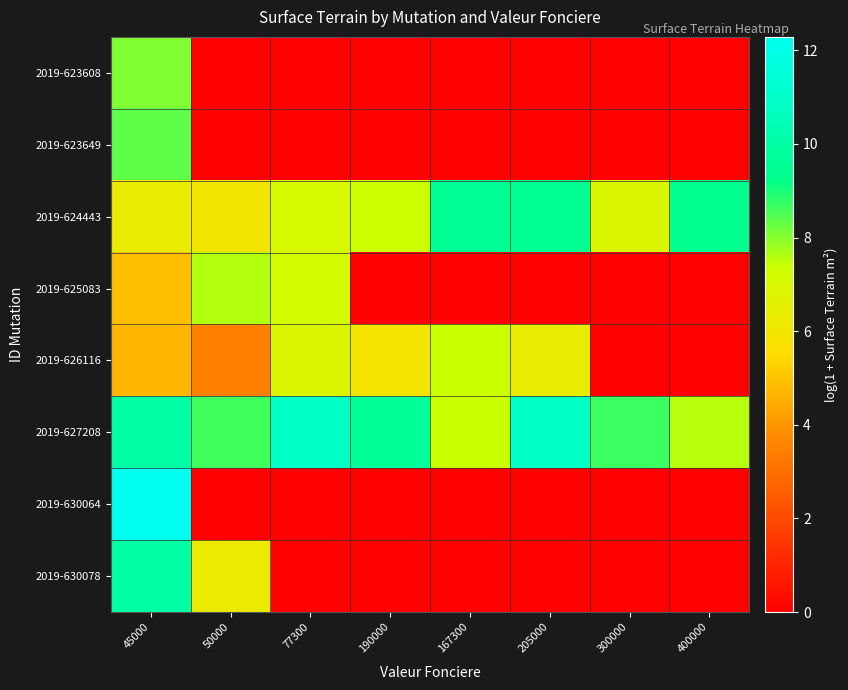

Reading left to right, transcribe all the data shown in this chart.

2019-623608: 45000=8.1	50000=0.0	77300=0.0	190000=0.0	167300=0.0	205000=0.0	300000=0.0	400000=0.0
2019-623649: 45000=8.4	50000=0.0	77300=0.0	190000=0.0	167300=0.0	205000=0.0	300000=0.0	400000=0.0
2019-624443: 45000=6.3	50000=6.0	77300=7.0	190000=7.3	167300=9.5	205000=9.5	300000=6.9	400000=9.4
2019-625083: 45000=4.9	50000=7.6	77300=7.1	190000=0.0	167300=0.0	205000=0.0	300000=0.0	400000=0.0
2019-626116: 45000=4.7	50000=3.5	77300=6.9	190000=5.9	167300=7.4	205000=6.3	300000=0.0	400000=0.0
2019-627208: 45000=10.0	50000=8.6	77300=10.8	190000=9.7	167300=7.4	205000=10.8	300000=8.7	400000=7.5
2019-630064: 45000=12.3	50000=0.0	77300=0.0	190000=0.0	167300=0.0	205000=0.0	300000=0.0	400000=0.0
2019-630078: 45000=10.0	50000=6.3	77300=0.0	190000=0.0	167300=0.0	205000=0.0	300000=0.0	400000=0.0